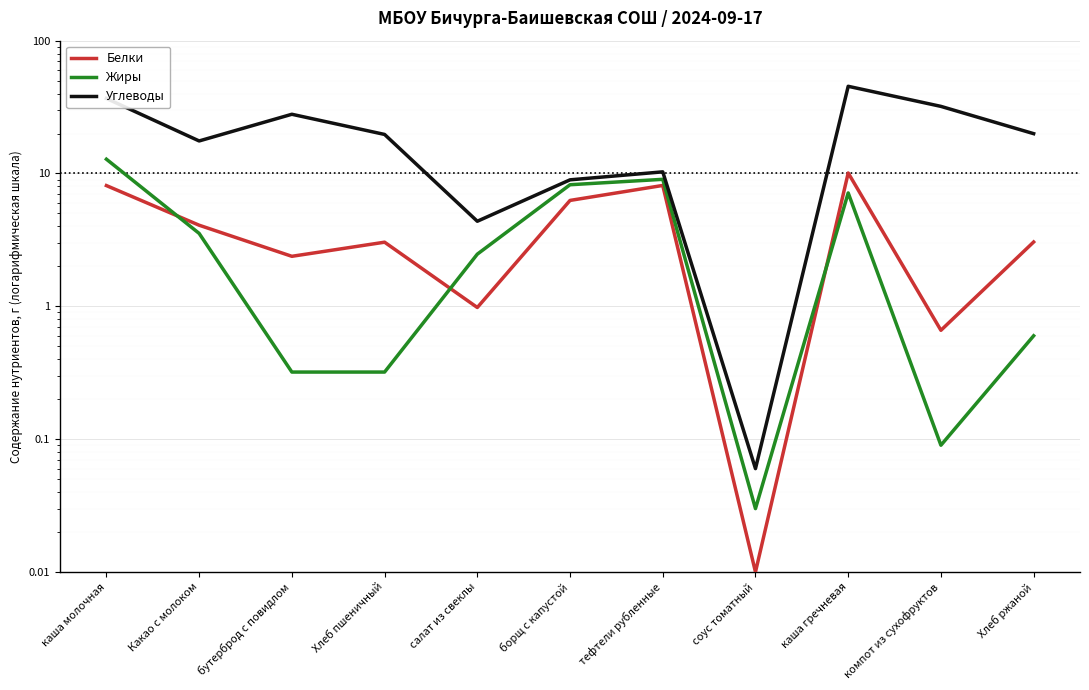

Where does the Углеводы series first go above 19?

каша молочная